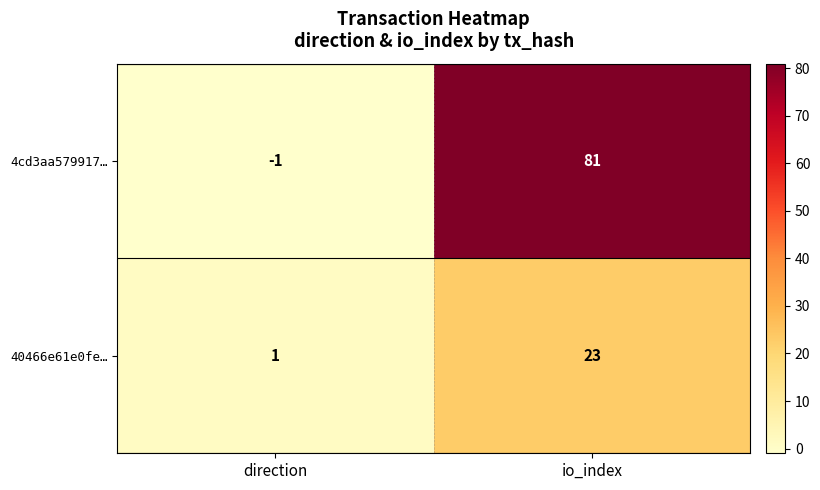

What is the smallest value displayed?

-1